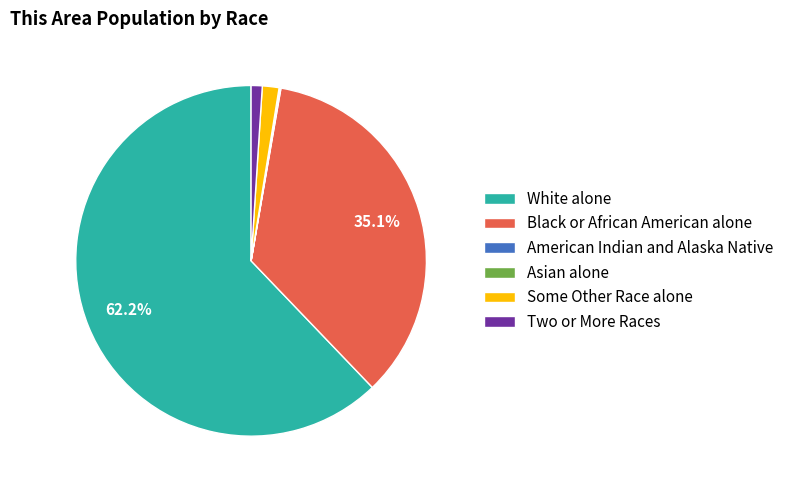

Does any single category account for the majority?

Yes